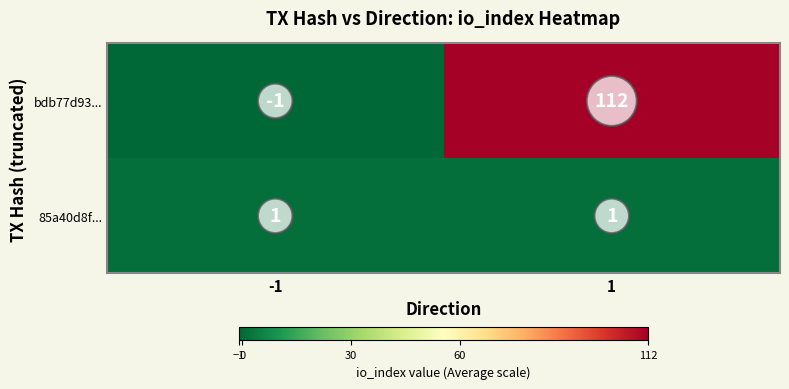

What is the difference between the highest and lowest values at -1?

2